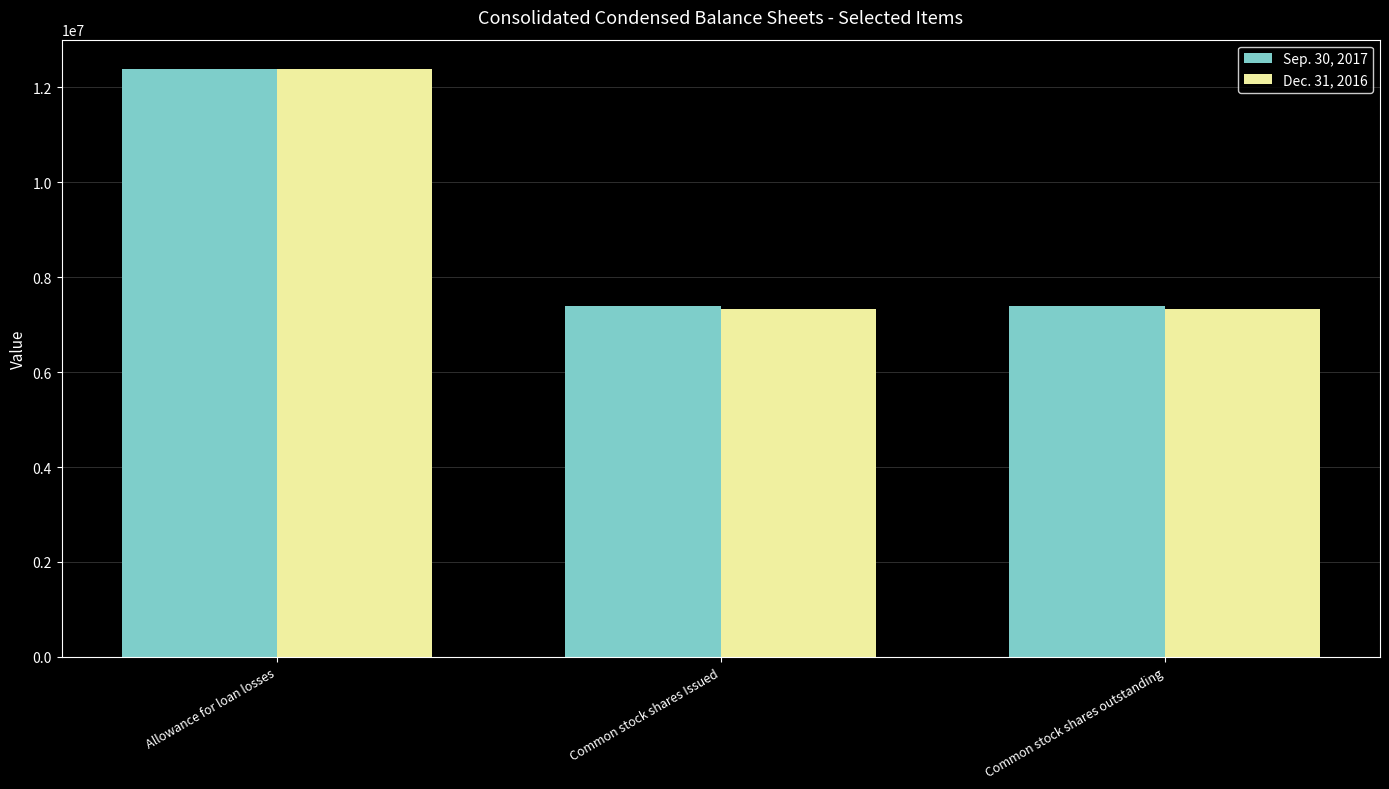

How many Dec. 31, 2016 values are between 7324233 and 12382000?

3